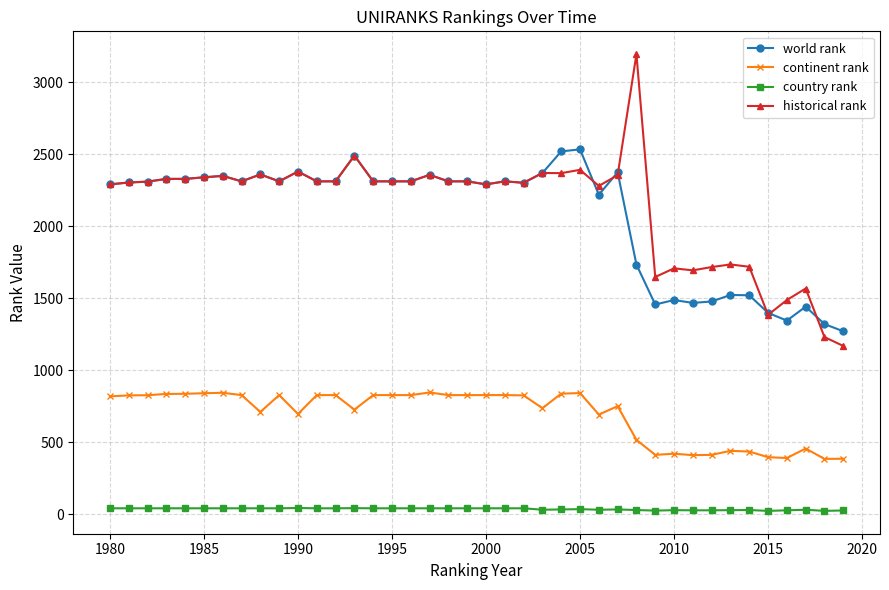

Rank the series by their maximum value, from highest to lowest.

historical rank, world rank, continent rank, country rank